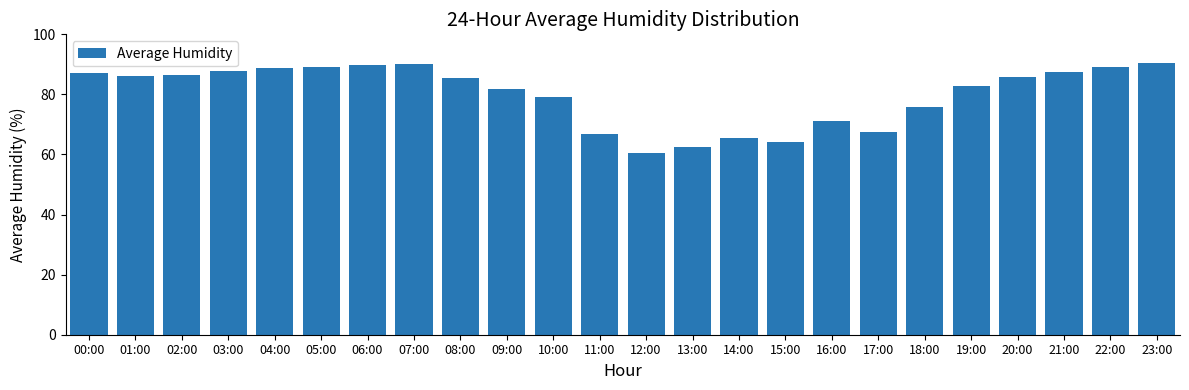

What is the label of the 5th bar from the right?

19:00